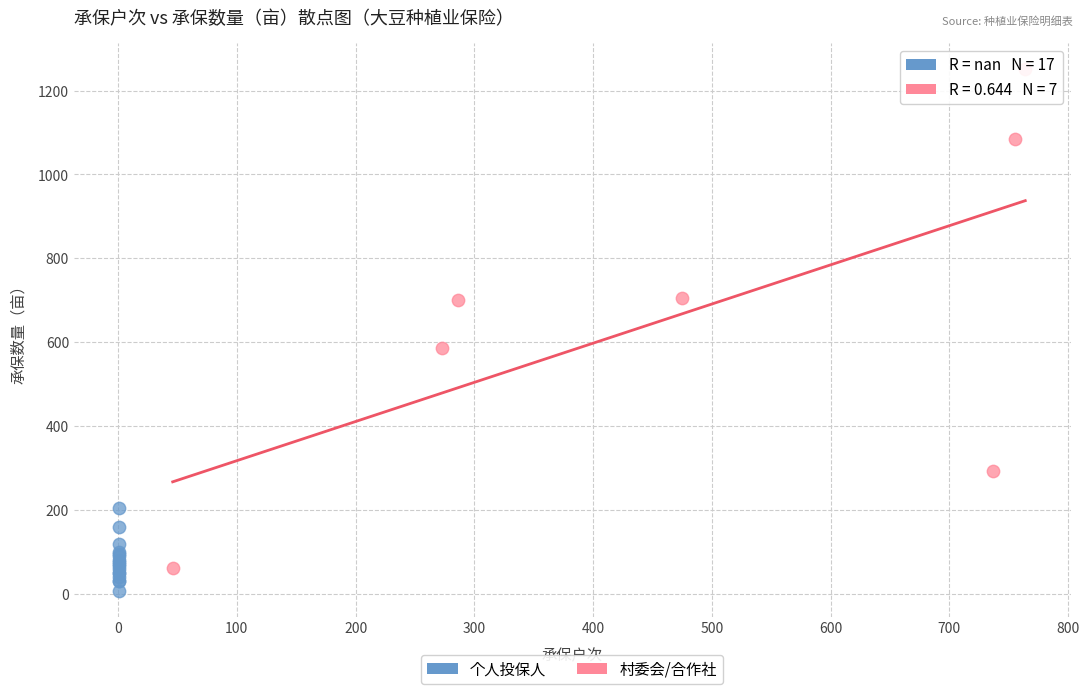

Which series reaches the maximum Y coordinate?

村委会/合作社